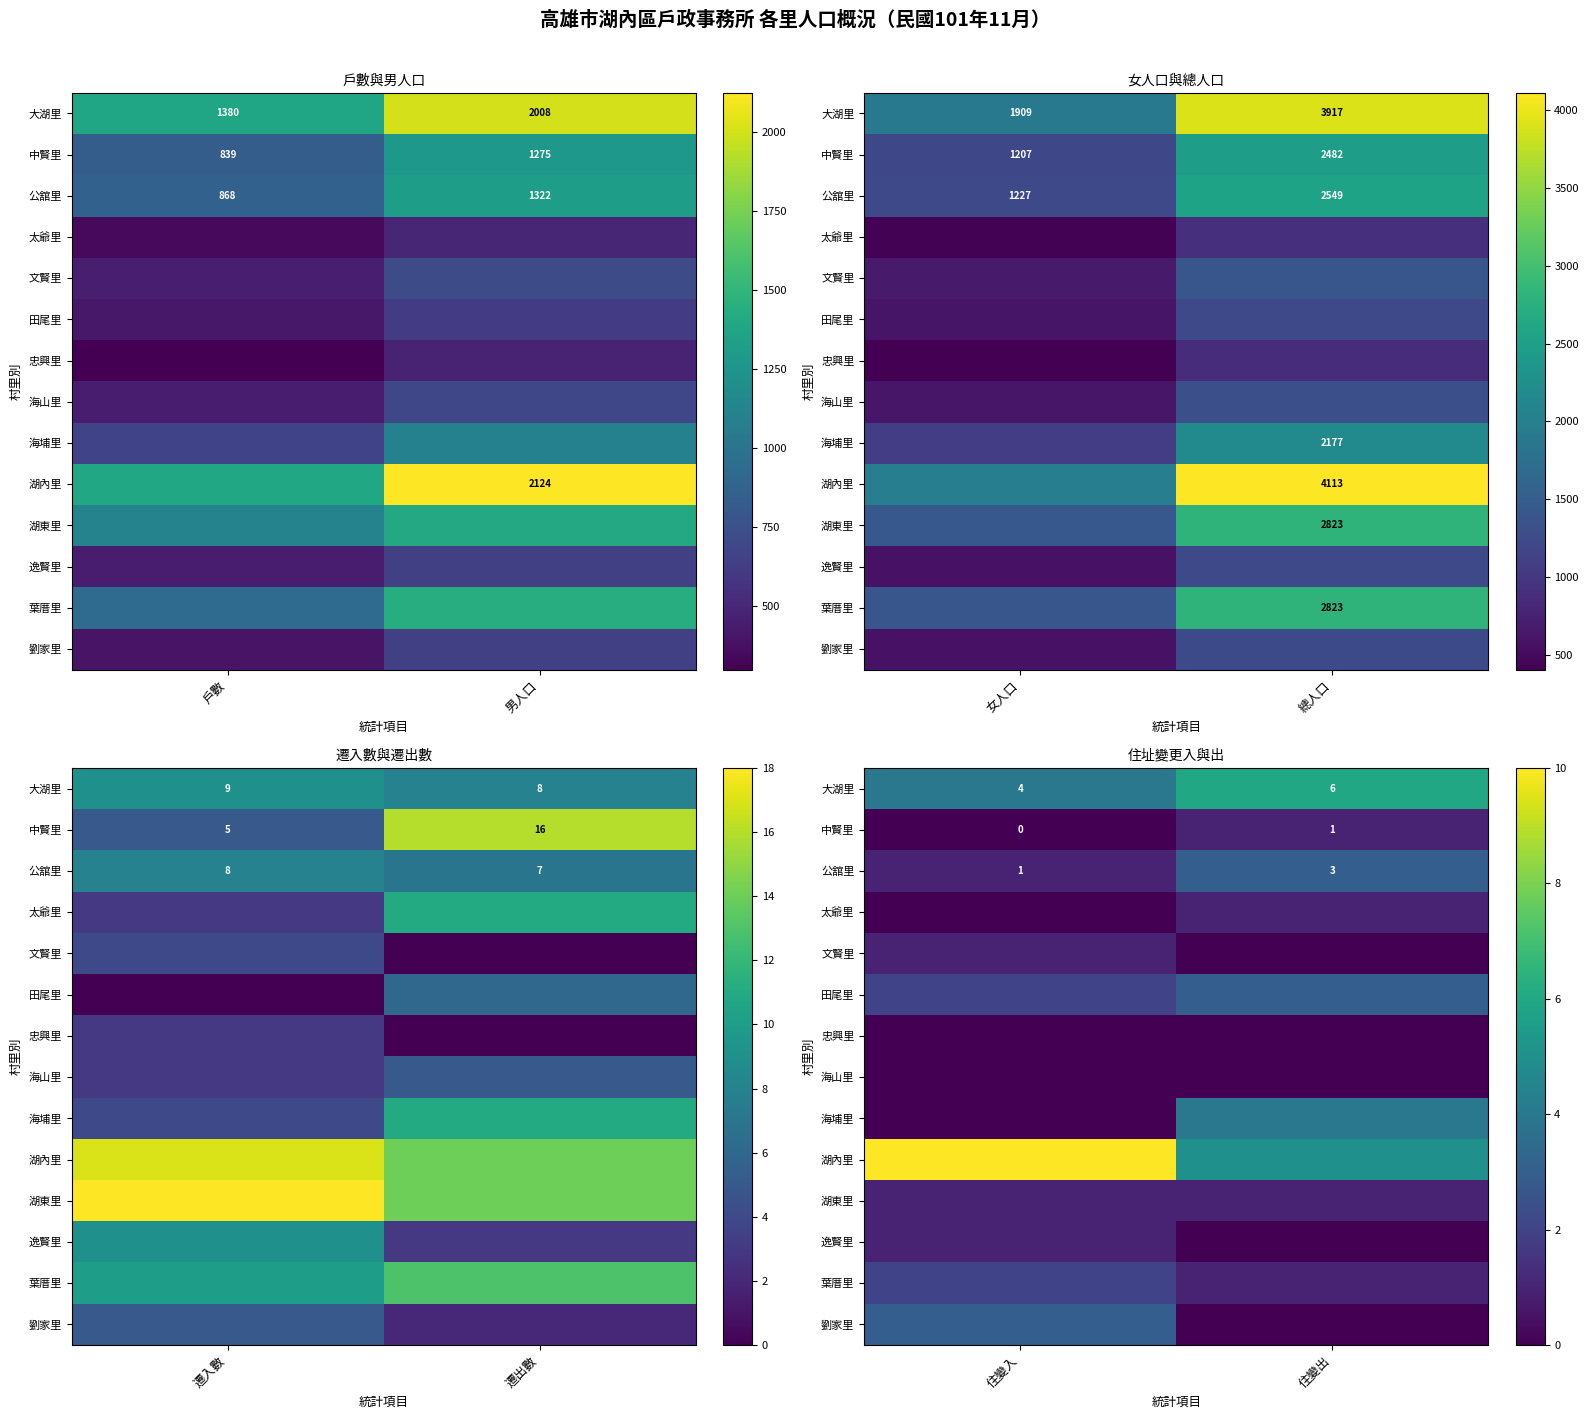

How many 湖內里 values are between 5 and 10?

2